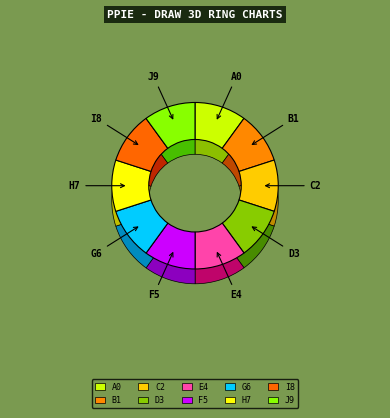

To the nearest percent, what percentage of the pie is 33?

10%